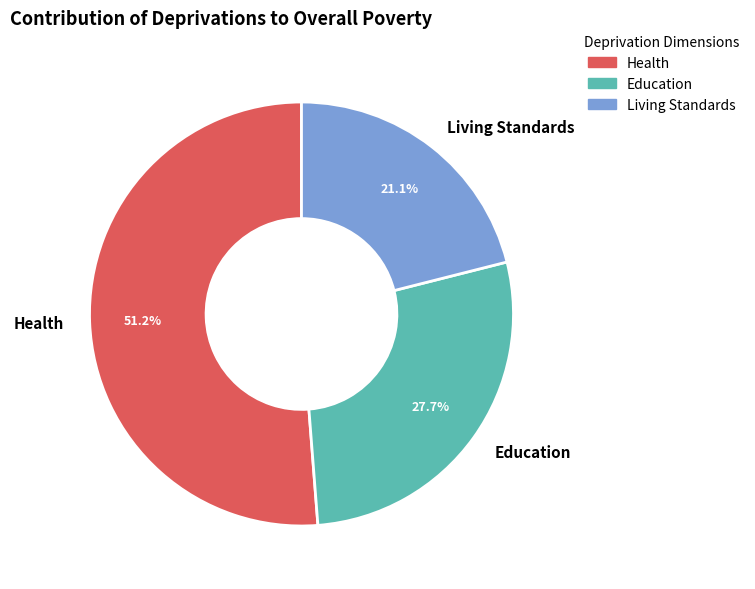

Which slice represents more than half of the pie?

Health